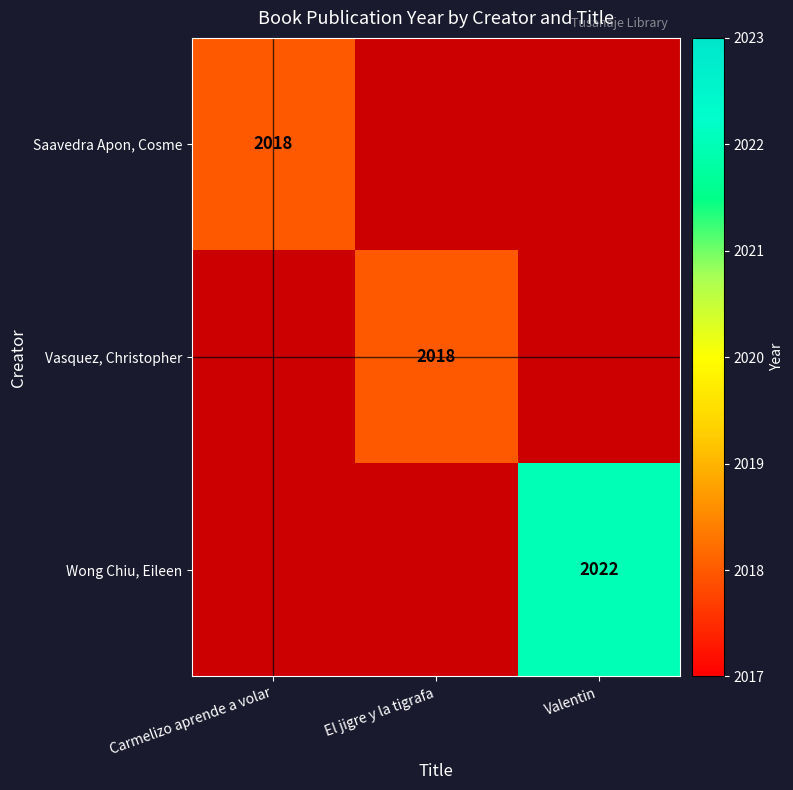

The Vasquez, Christopher series shows 463.5 at El jigre y la tigrafa. True or false?

False